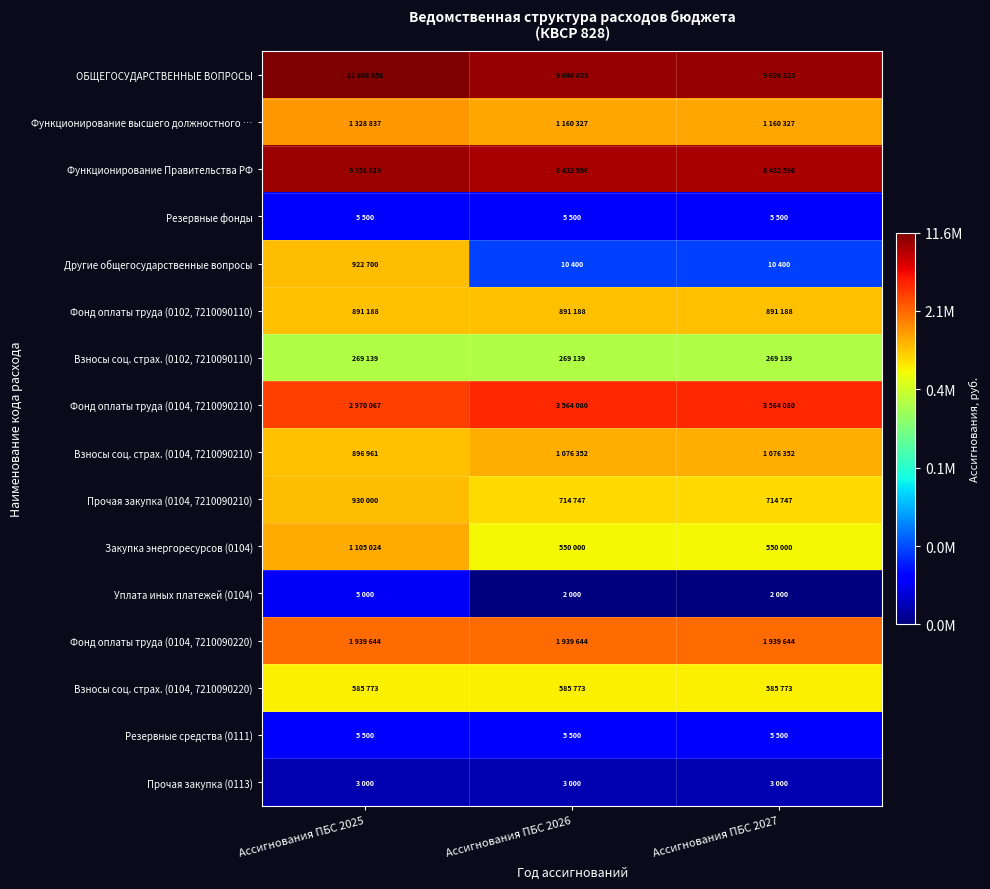

What is the spread (max minus min) of values at Ассигнования ПБС 2026?

8.5